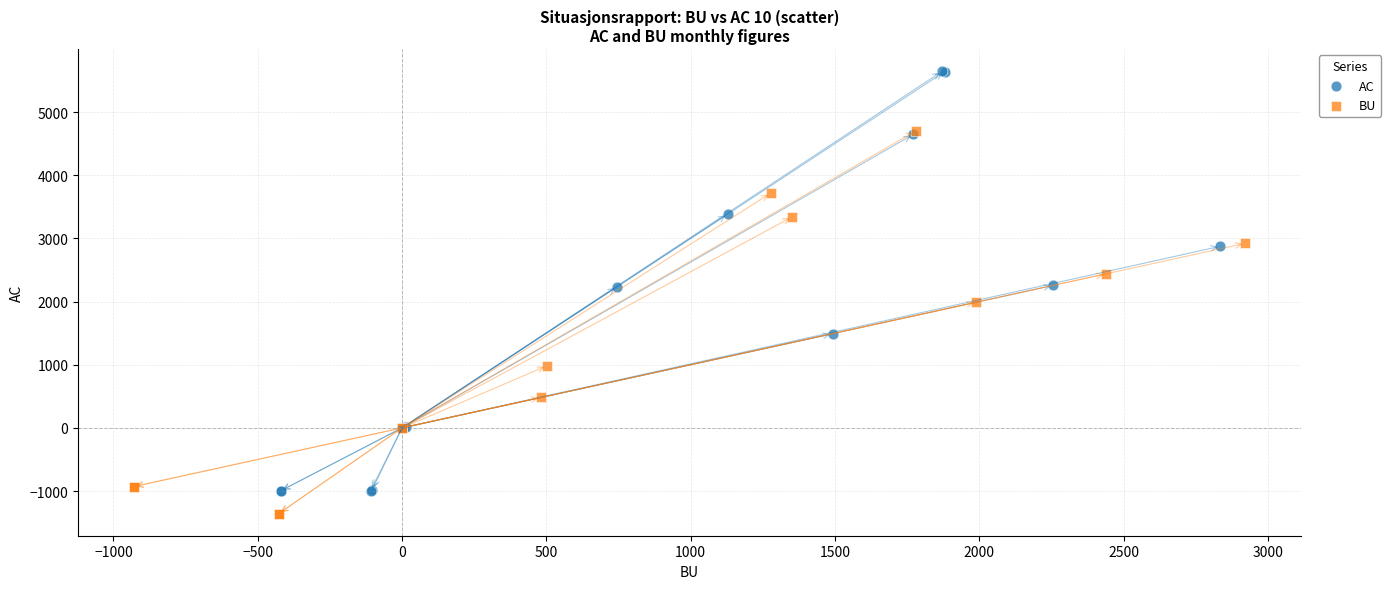

Which series contains the lowest Y value?

BU